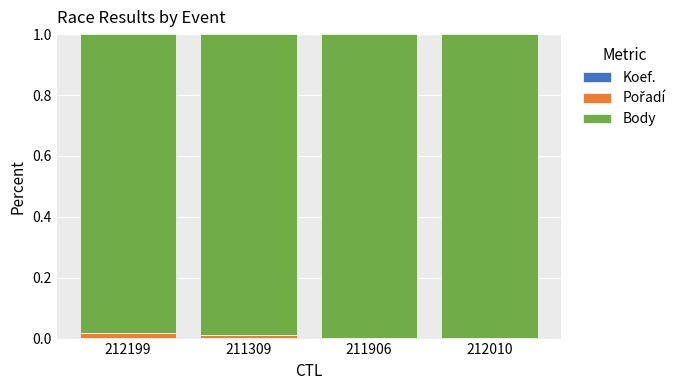

Does the chart contain stacked bars?

Yes